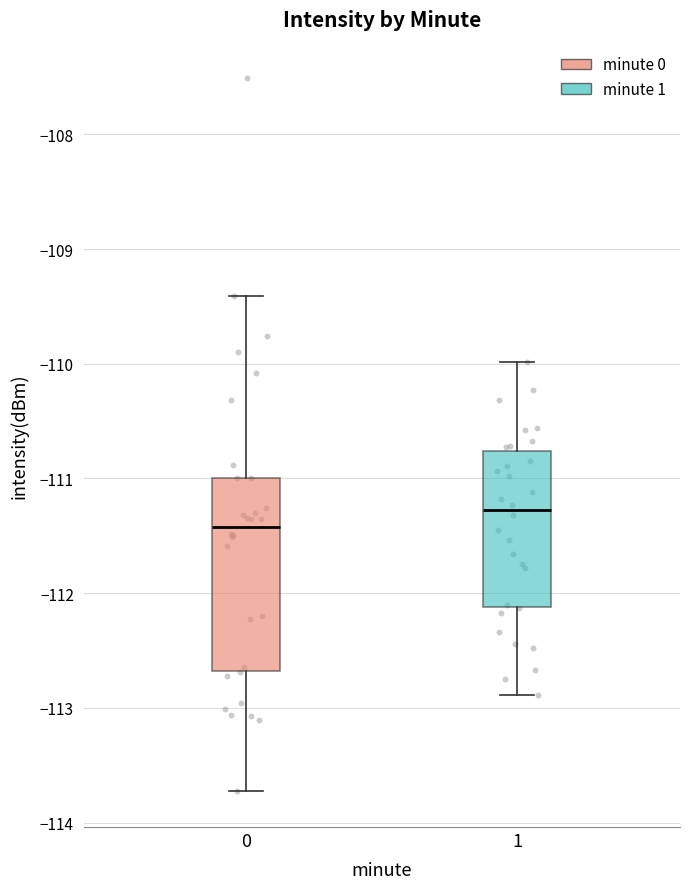

Reading left to right, read every box against the y-axis: the position of its median line, the range the box covers, and the ends of its whiskers. The values are not printed on the chart, so give them approximately, as read against the axis.

0: median -111.4, box -112.7 to -111.0, whiskers -113.7 to -109.4
1: median -111.3, box -112.1 to -110.8, whiskers -112.9 to -110.0